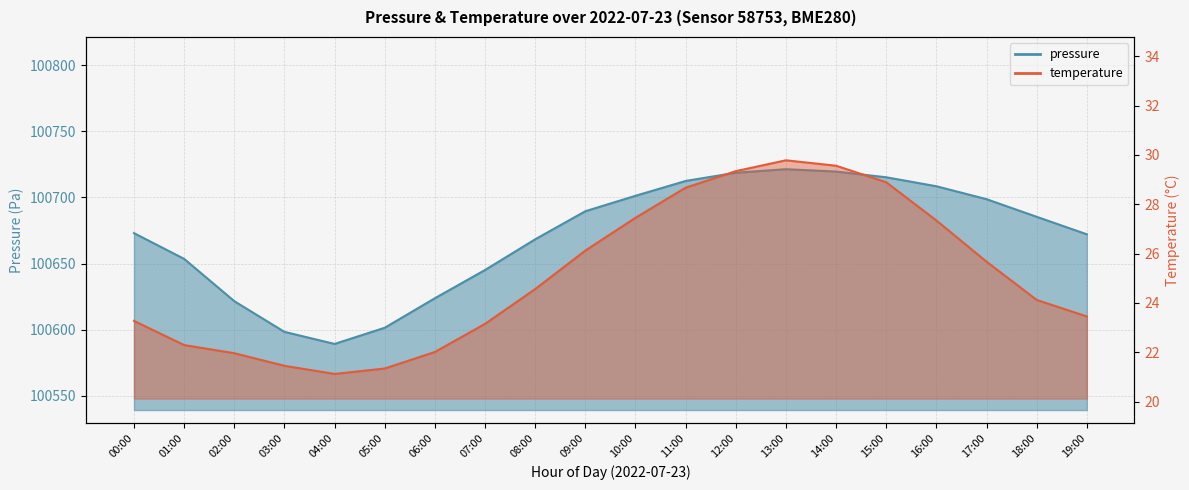

True or false: pressure has a value of 133049.1 at 04:00.

False